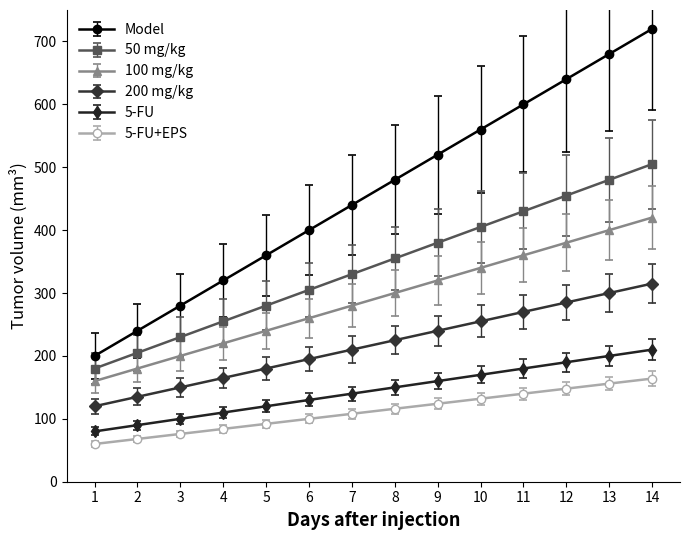

Which category has the highest value across all series?

14